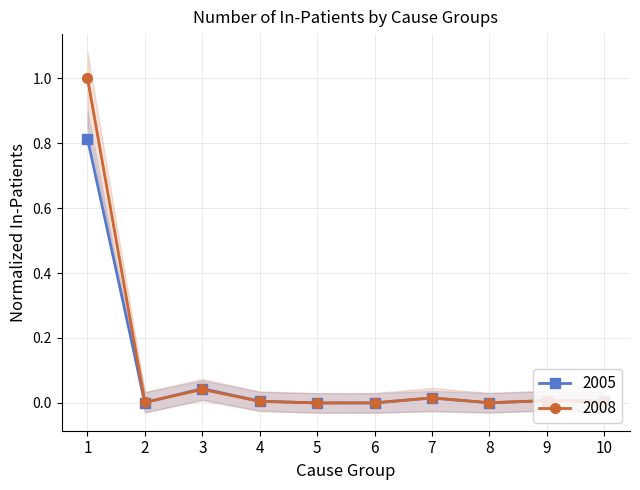

Between 4 and 5, which series saw the biggest shift?

2005